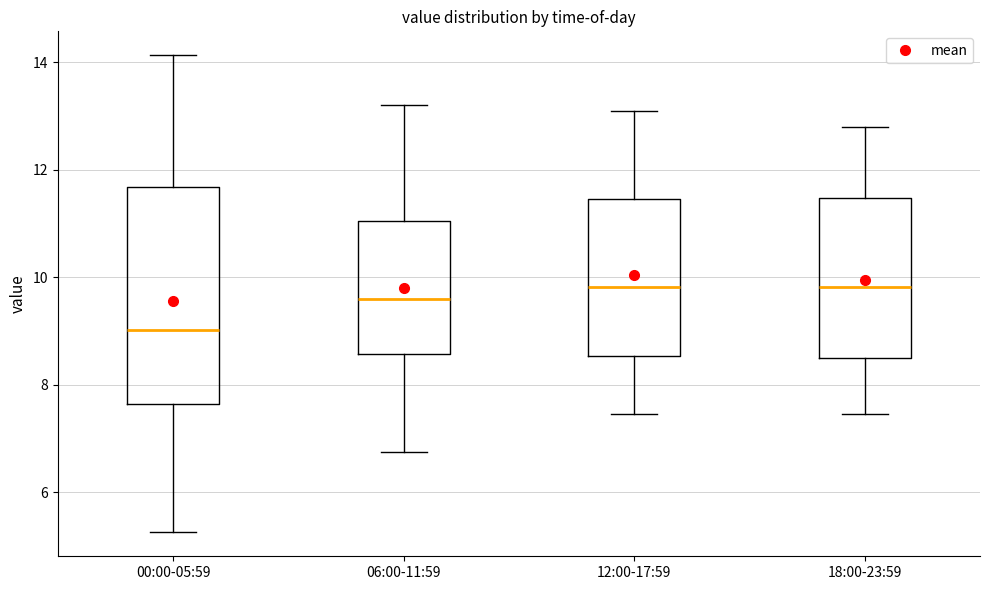

Reading left to right, read every box against the y-axis: the position of its median line, the range the box covers, and the ends of its whiskers. The values are not printed on the chart, so give them approximately, as read against the axis.

00:00-05:59: median 9.0, box 7.6 to 11.6, whiskers 5.2 to 14.2
06:00-11:59: median 9.6, box 8.6 to 11.0, whiskers 6.8 to 13.2
12:00-17:59: median 9.8, box 8.6 to 11.4, whiskers 7.4 to 13.2
18:00-23:59: median 9.8, box 8.4 to 11.4, whiskers 7.4 to 12.8